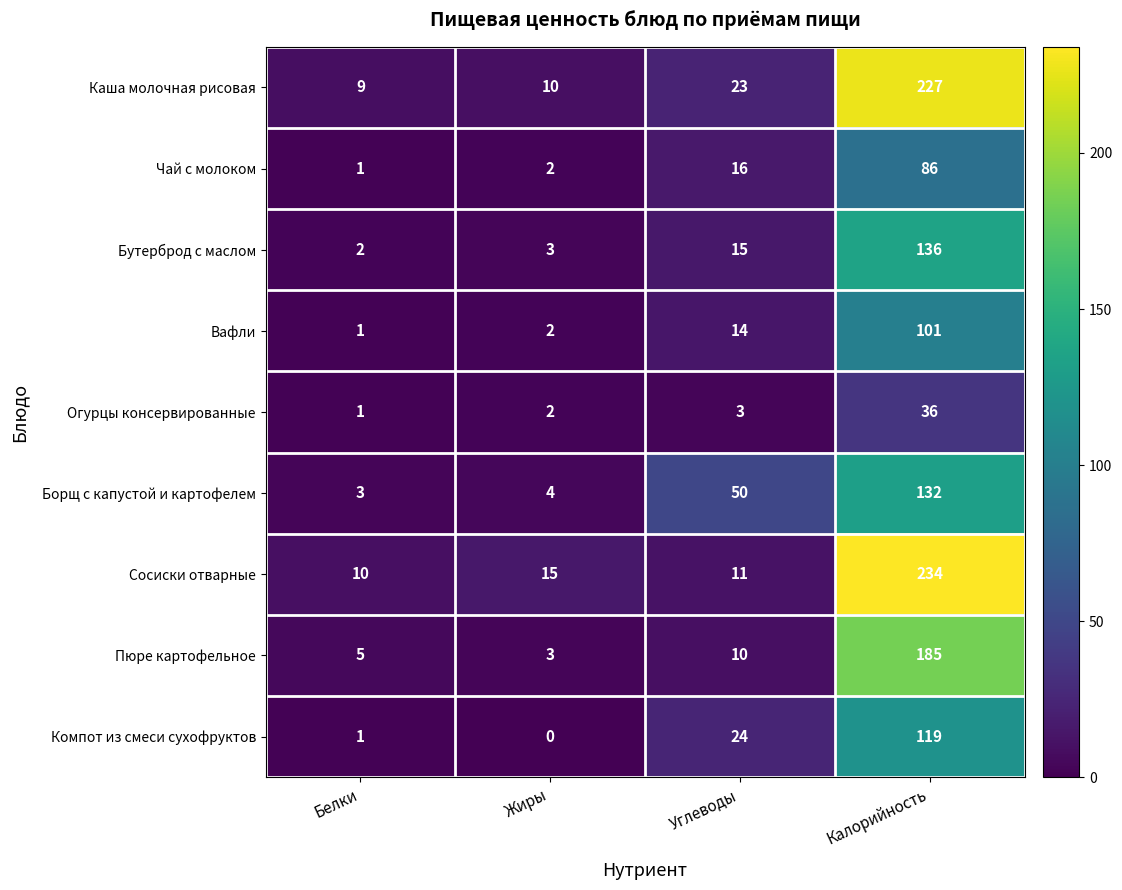

Which series has the widest spread of values?

Сосиски отварные